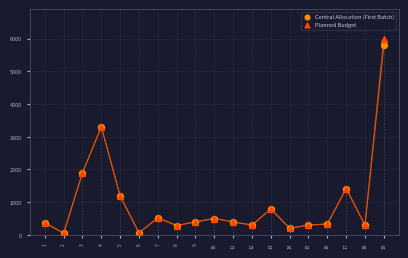

Which series has the largest Y range (max minus min)?

Planned Budget